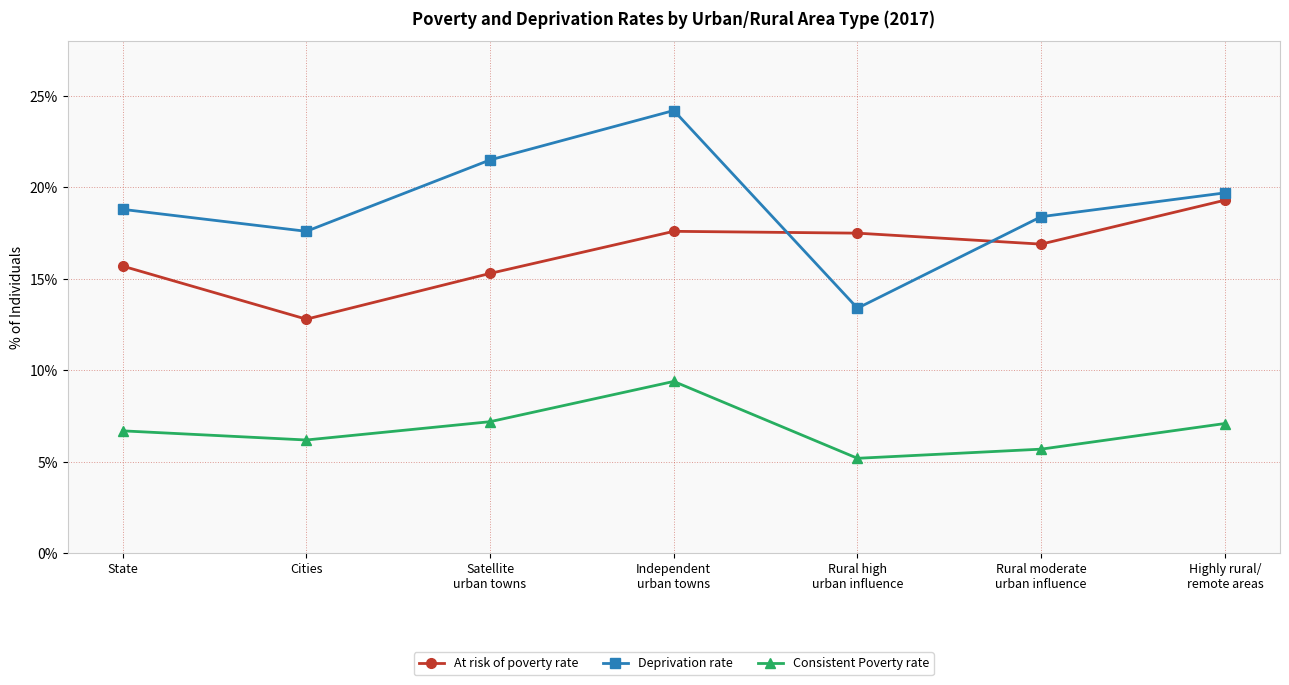

True or false: Consistent Poverty rate and Deprivation rate cross at least once.

False